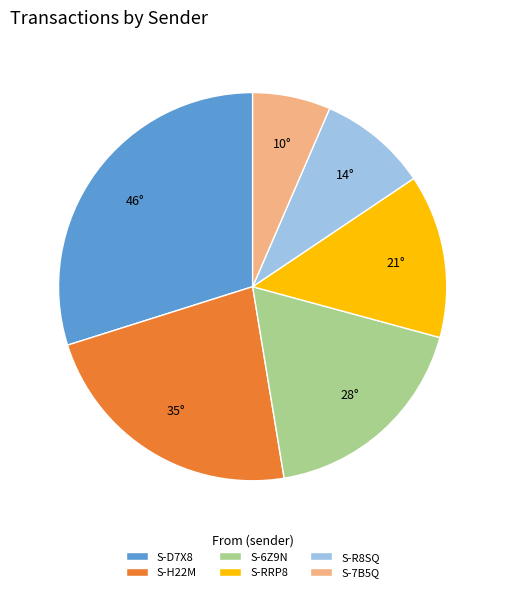

Count the number of slices in the pie.

6